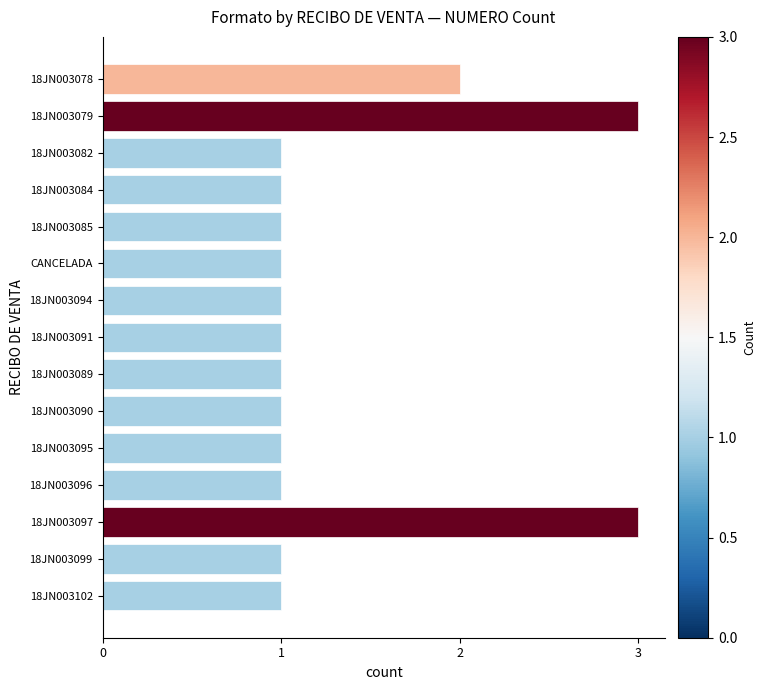

What is the difference between the maximum and minimum values?

2